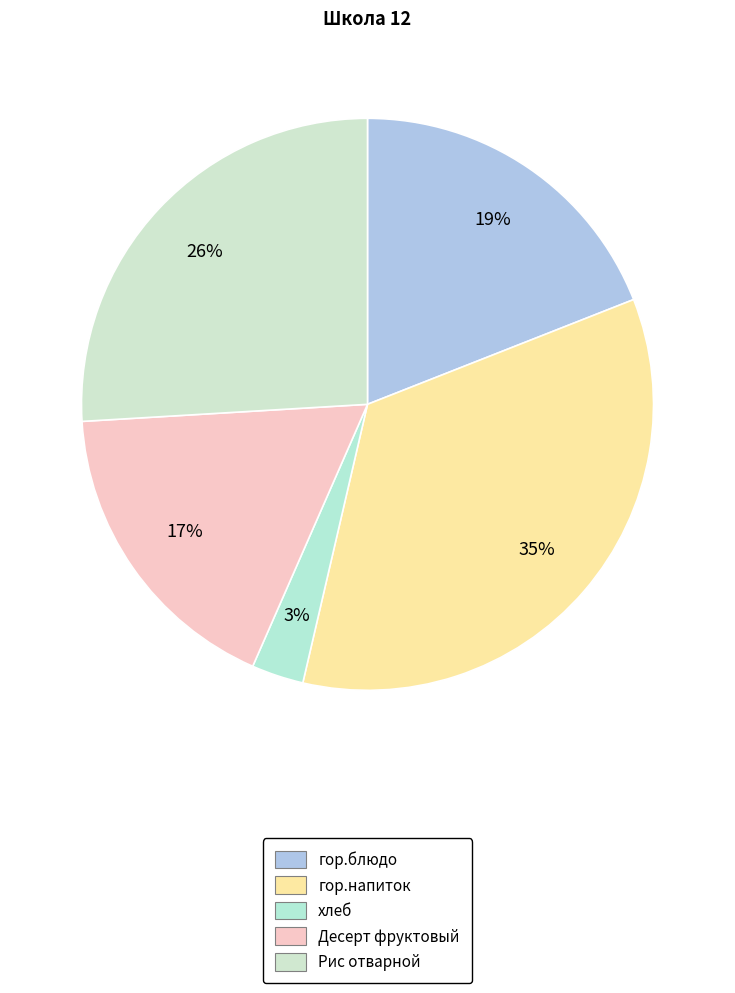

What percentage is the гор.напиток slice, to the nearest percent?

35%